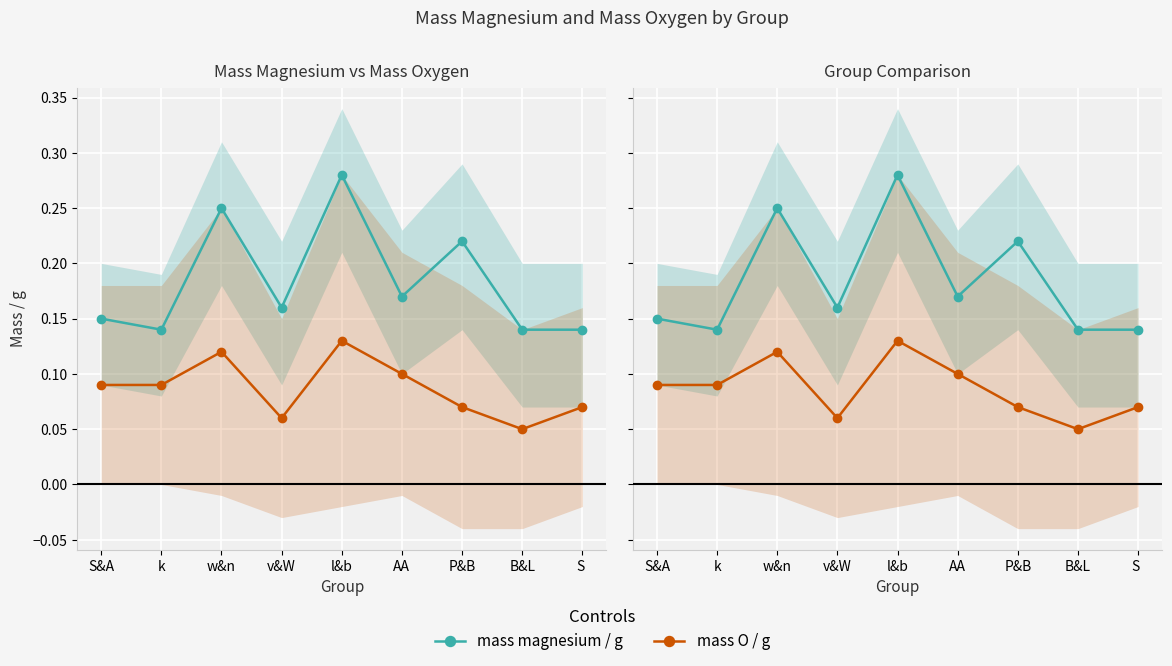

Reading left to right, extract all data points from this chart.

mass magnesium / g: 0.1	0.1	0.2	0.2	0.3	0.2	0.2	0.1	0.1
mass O / g: 0.1	0.1	0.1	0.1	0.1	0.1	0.1	0.0	0.1